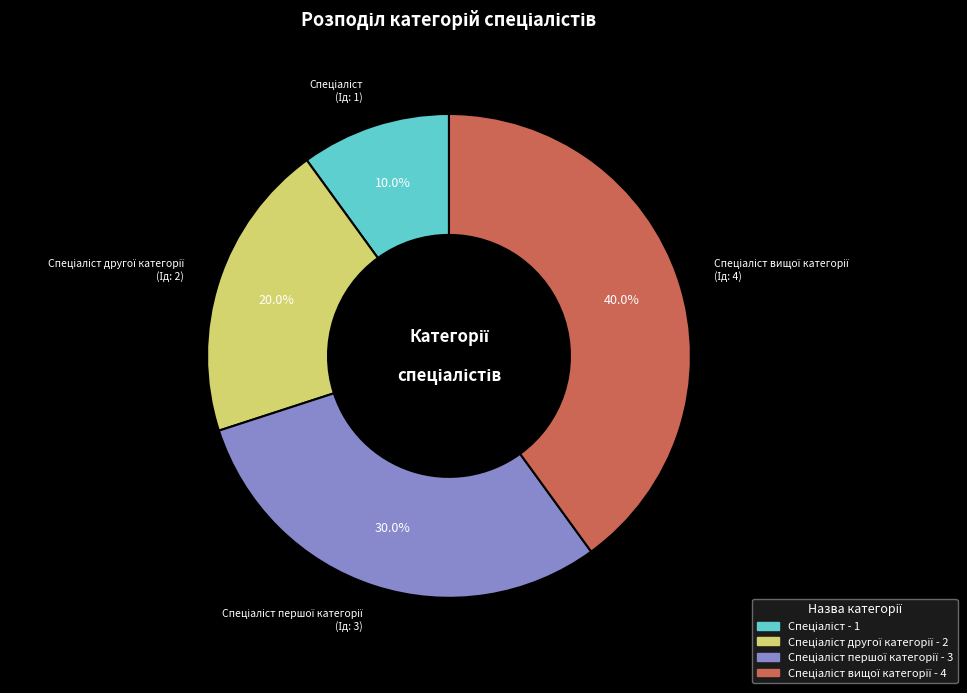

Does any single category account for the majority?

No